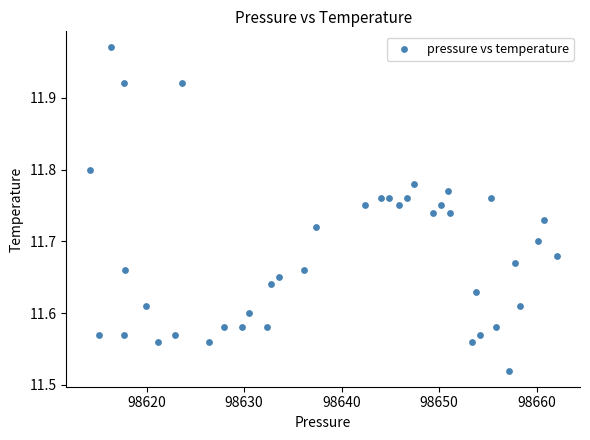

What is the range of X values (max minus min)?

47.9